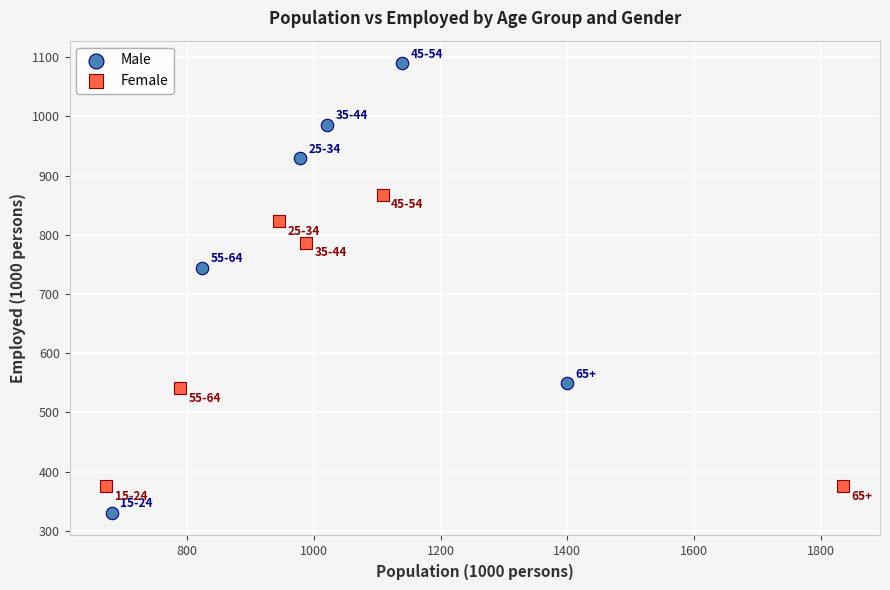

Which series has the widest spread of Y values?

Male